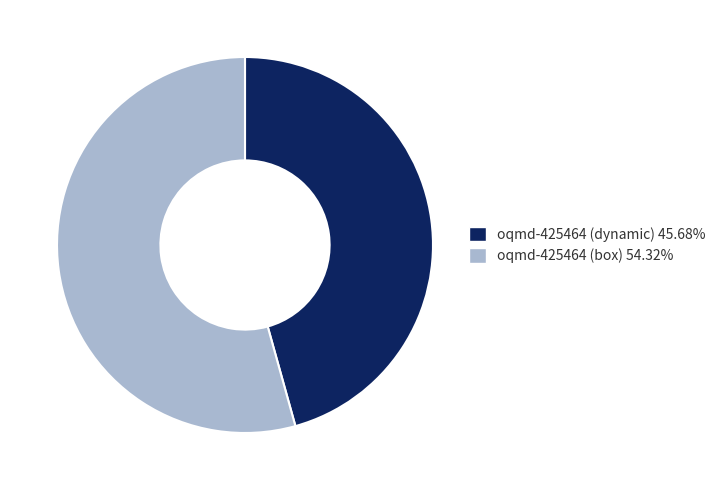

Do oqmd-425464 (box) and oqmd-425464 (dynamic) together represent more than half of the pie?

Yes